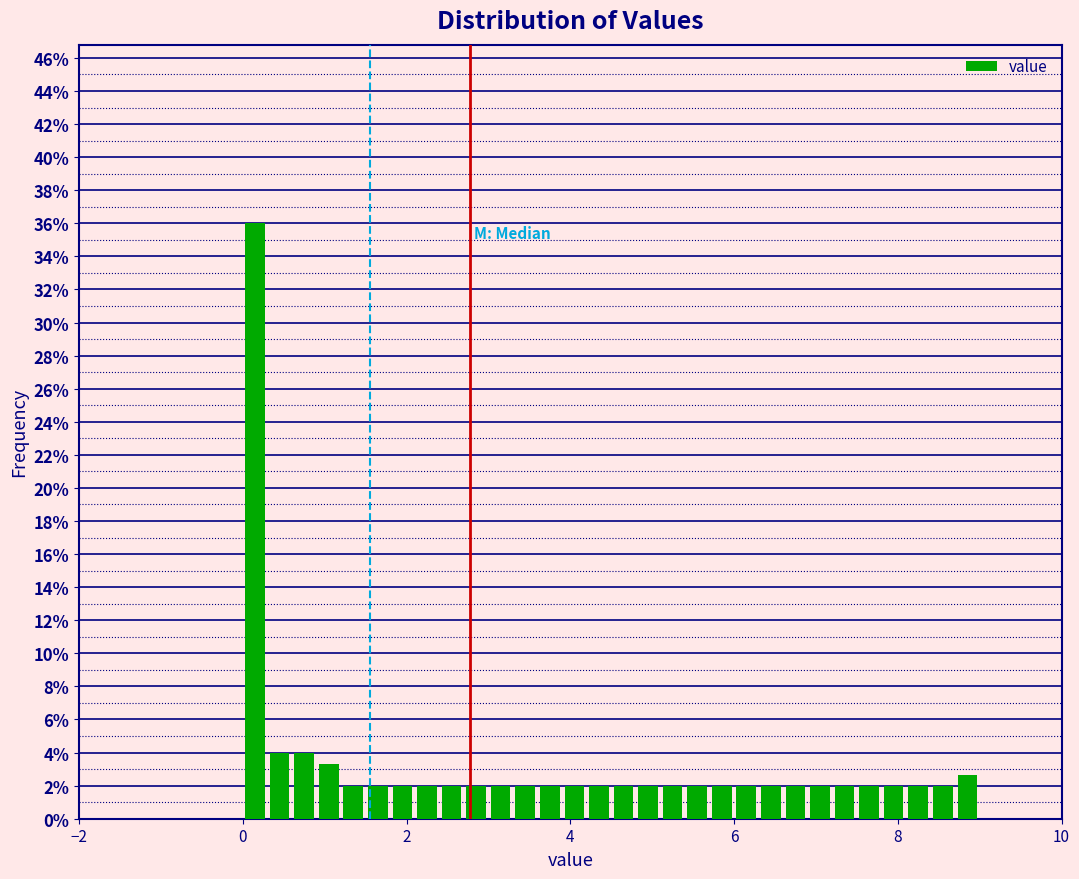

Around what value on the x-axis is the tallest bar? Give the approximate position of its centre, as read against the axis.

0.2